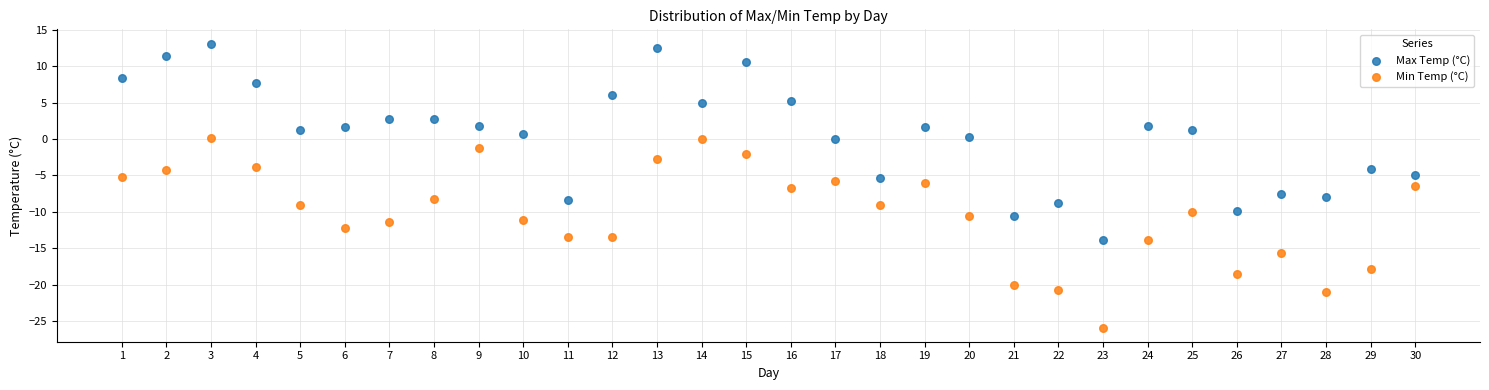

Which series contains the highest Y value?

Max Temp (°C)